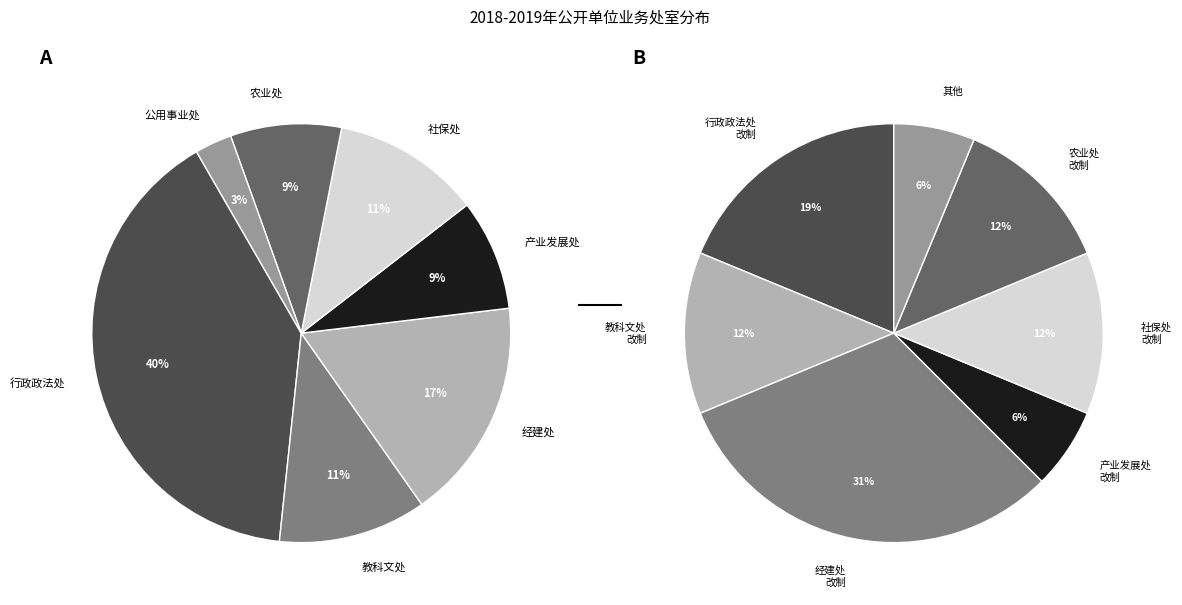

Does any single category account for the majority?

No